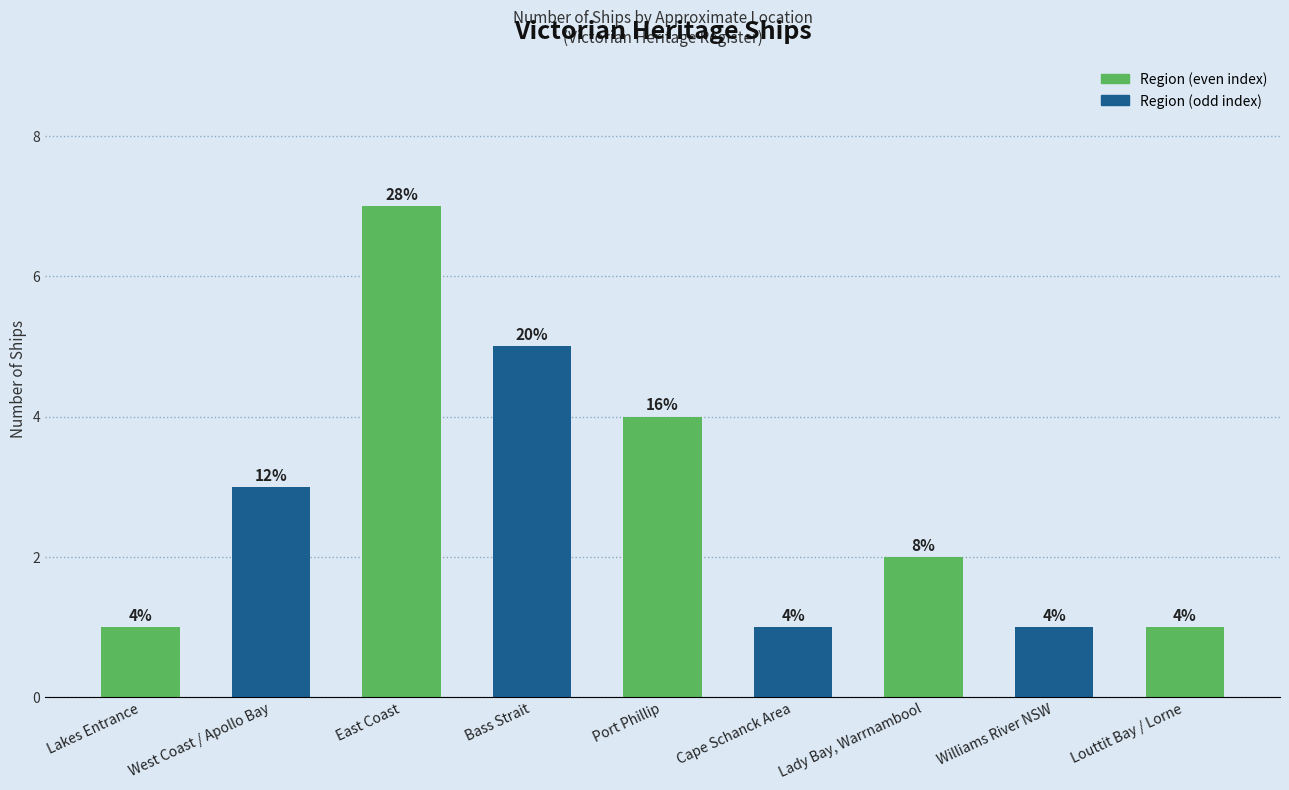

How many bars are there in total?

9